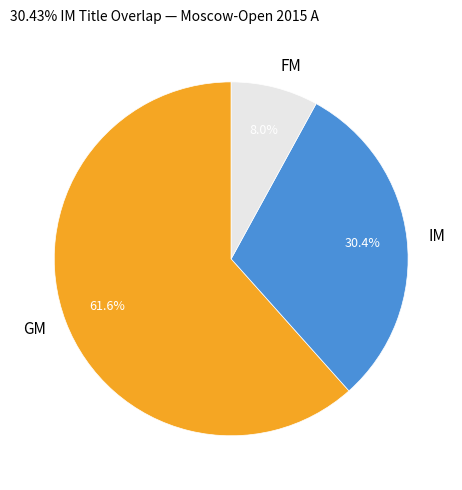

Which slice is the largest?

GM